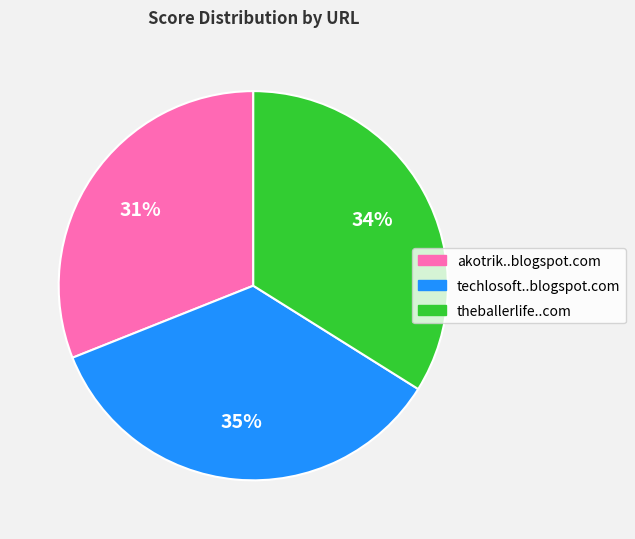

Is there any slice that represents more than half of the pie?

No